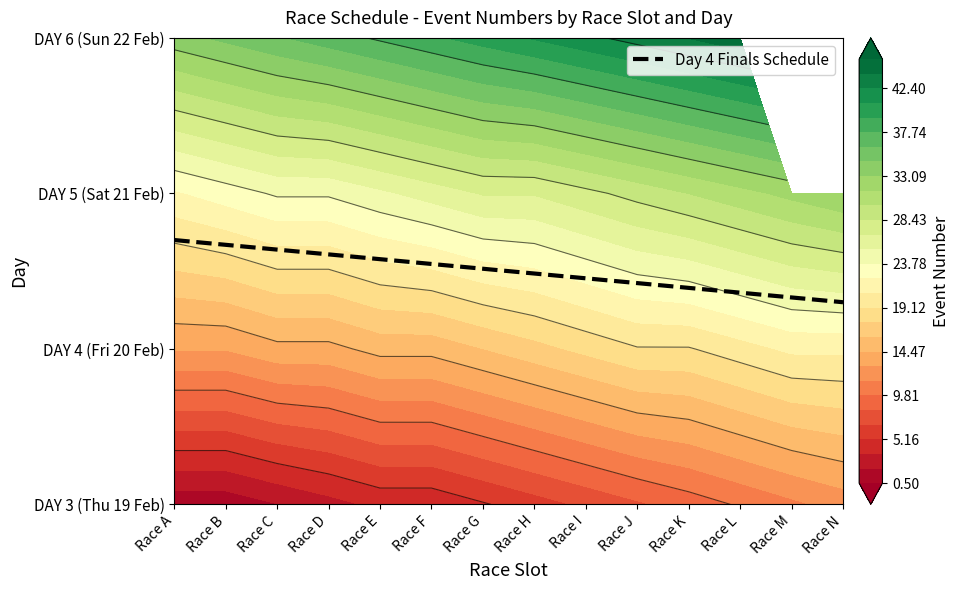

What value does the data have at Race C?

1.6